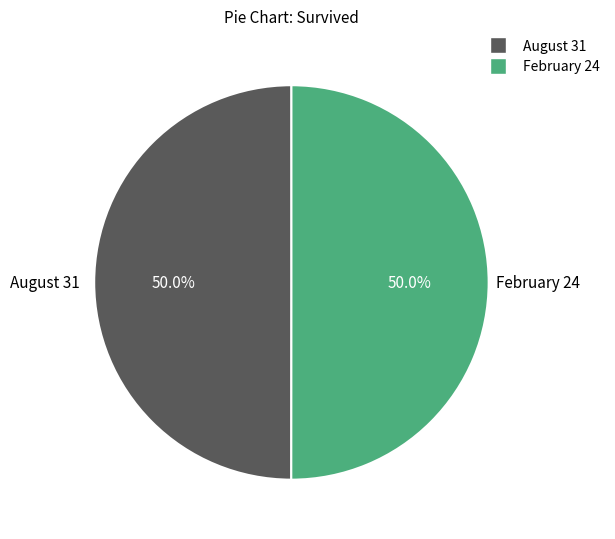

What portion of the pie excludes August 31?

50.0%